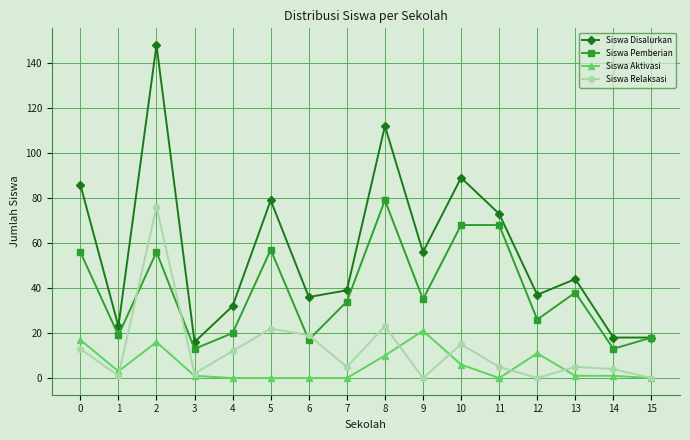

Which series has the largest total across all categories?

Siswa Disalurkan